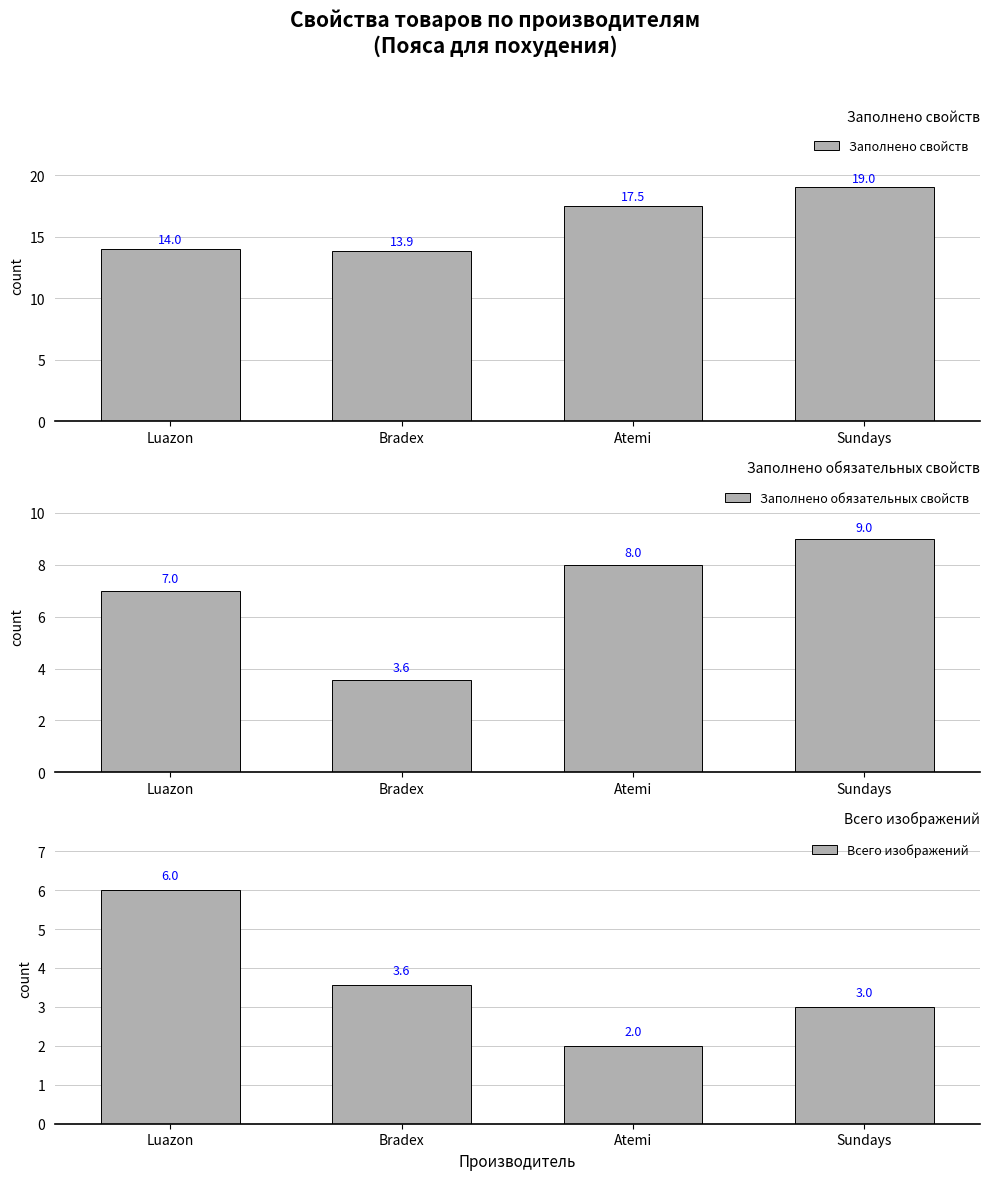

Rank the categories by Заполнено обязательных свойств value from lowest to highest.

Bradex, Luazon, Atemi, Sundays